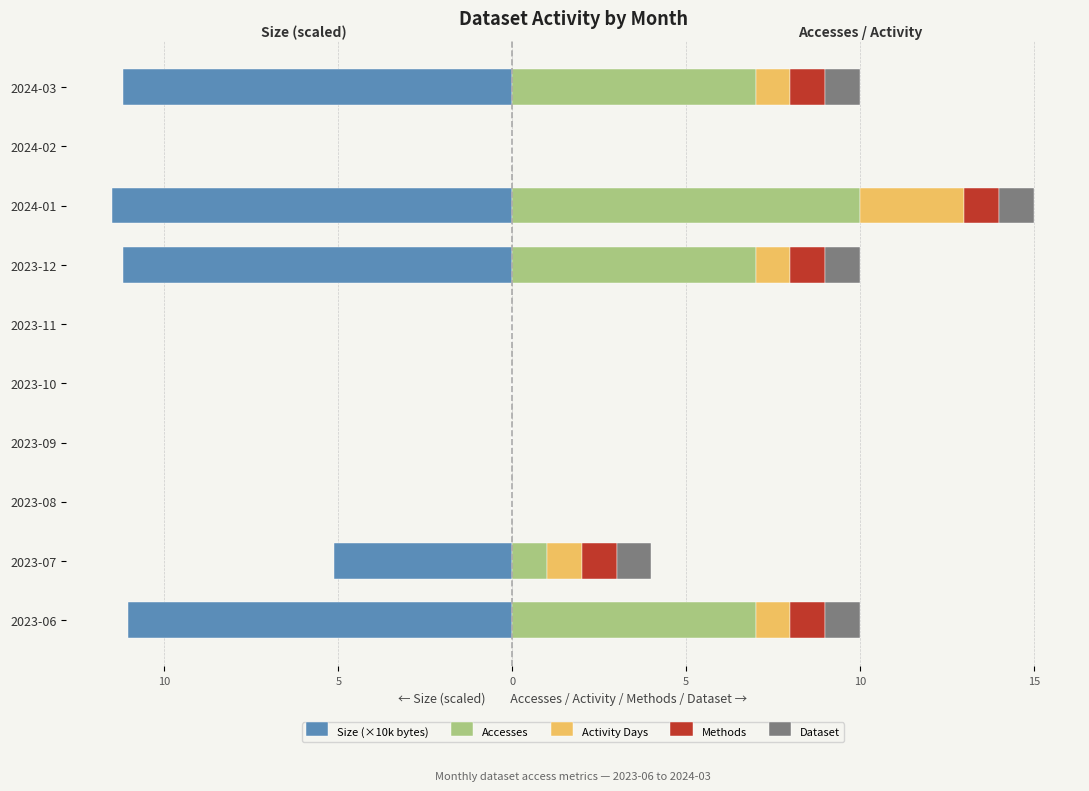

What is the difference between the second highest and second lowest values in the Methods series?

1.0